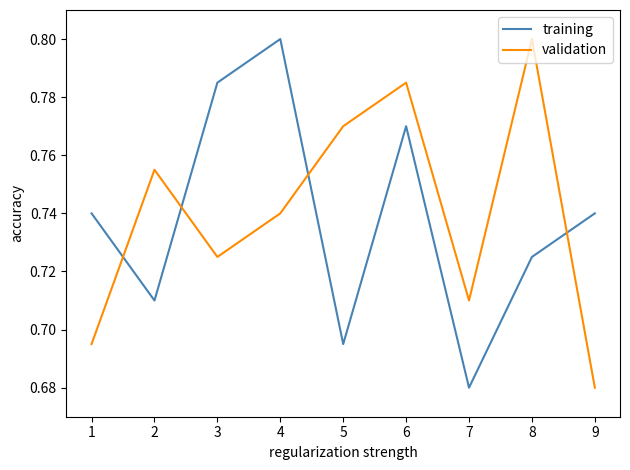

How many interior local valleys does the validation series have?

2